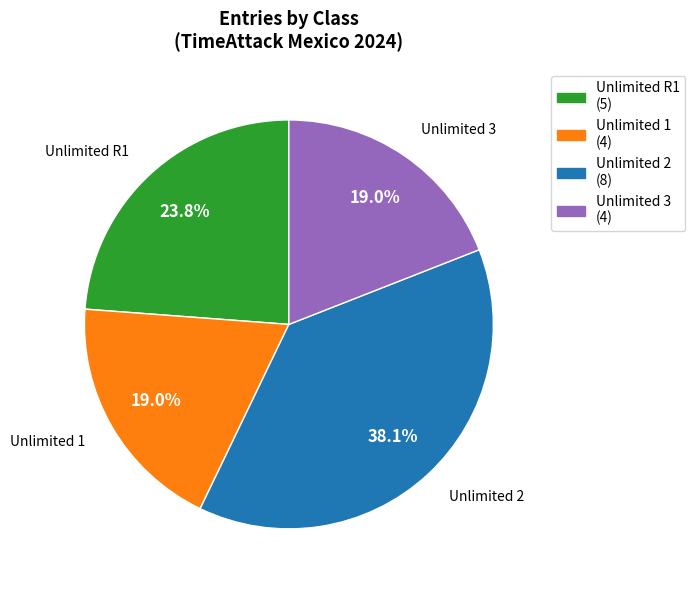

Do Unlimited R1 and Unlimited 2 together represent more than half of the pie?

Yes